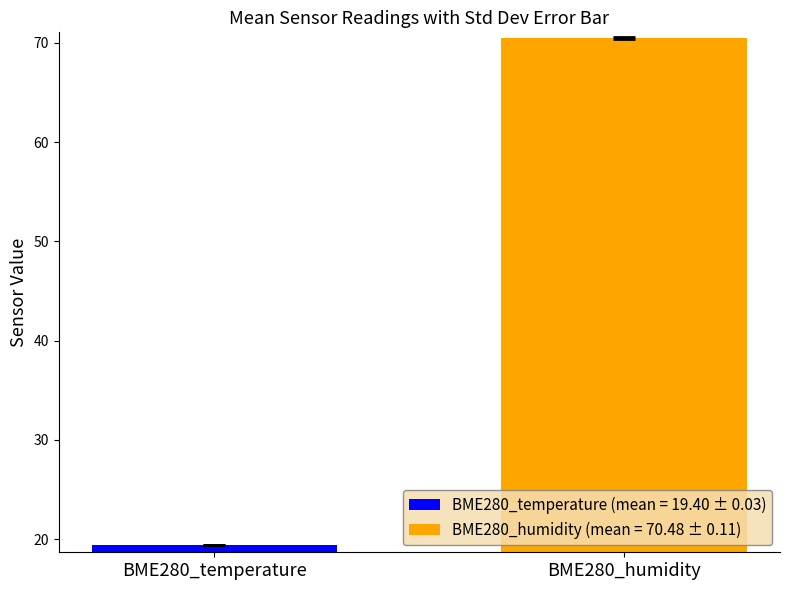

How many bars are there in each group?

2